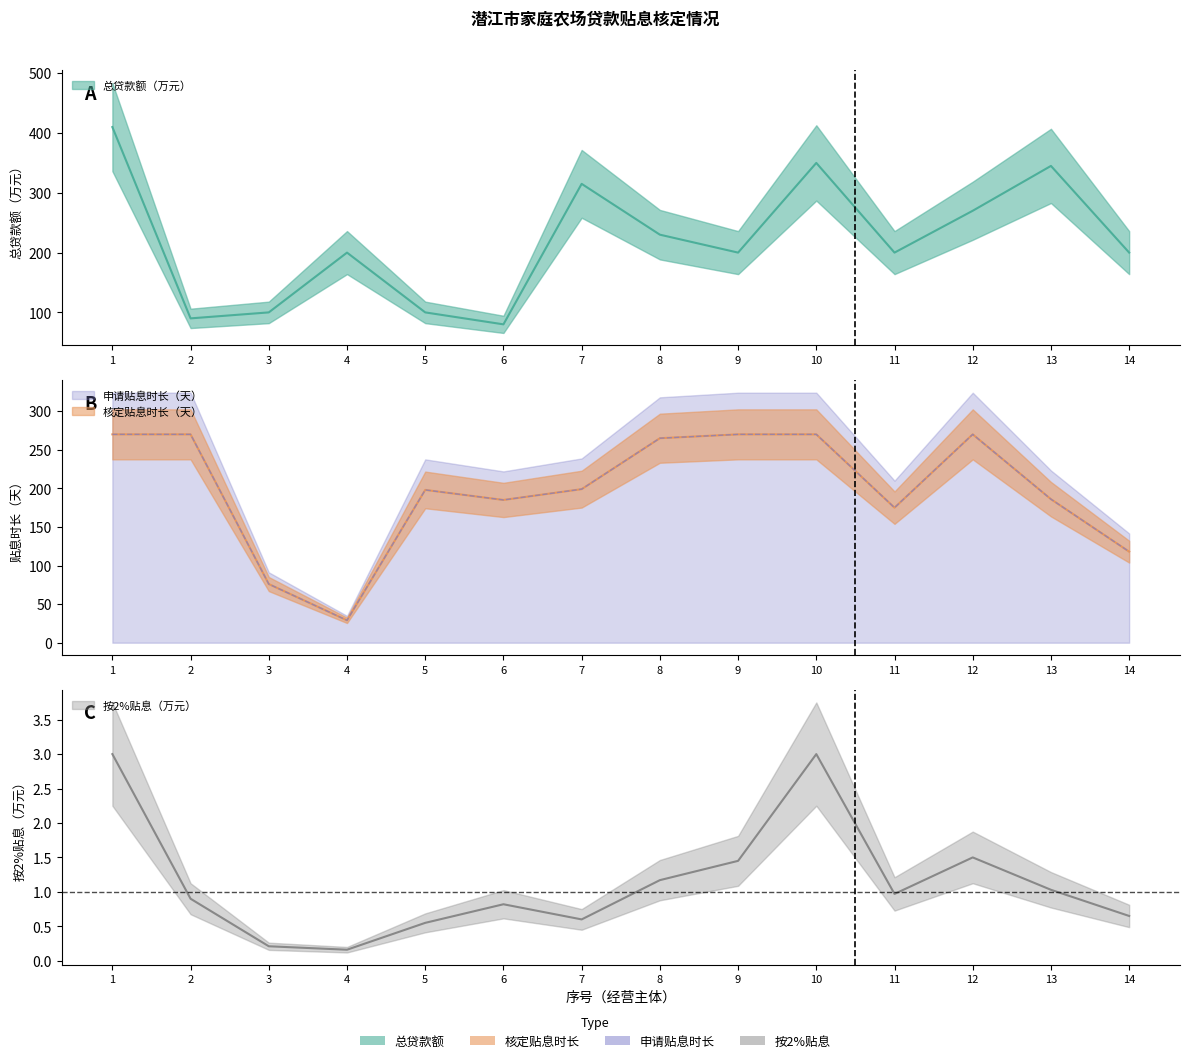

Where do 总贷款额（万元） and 申请贴息时长（天） first cross each other?

1 and 2